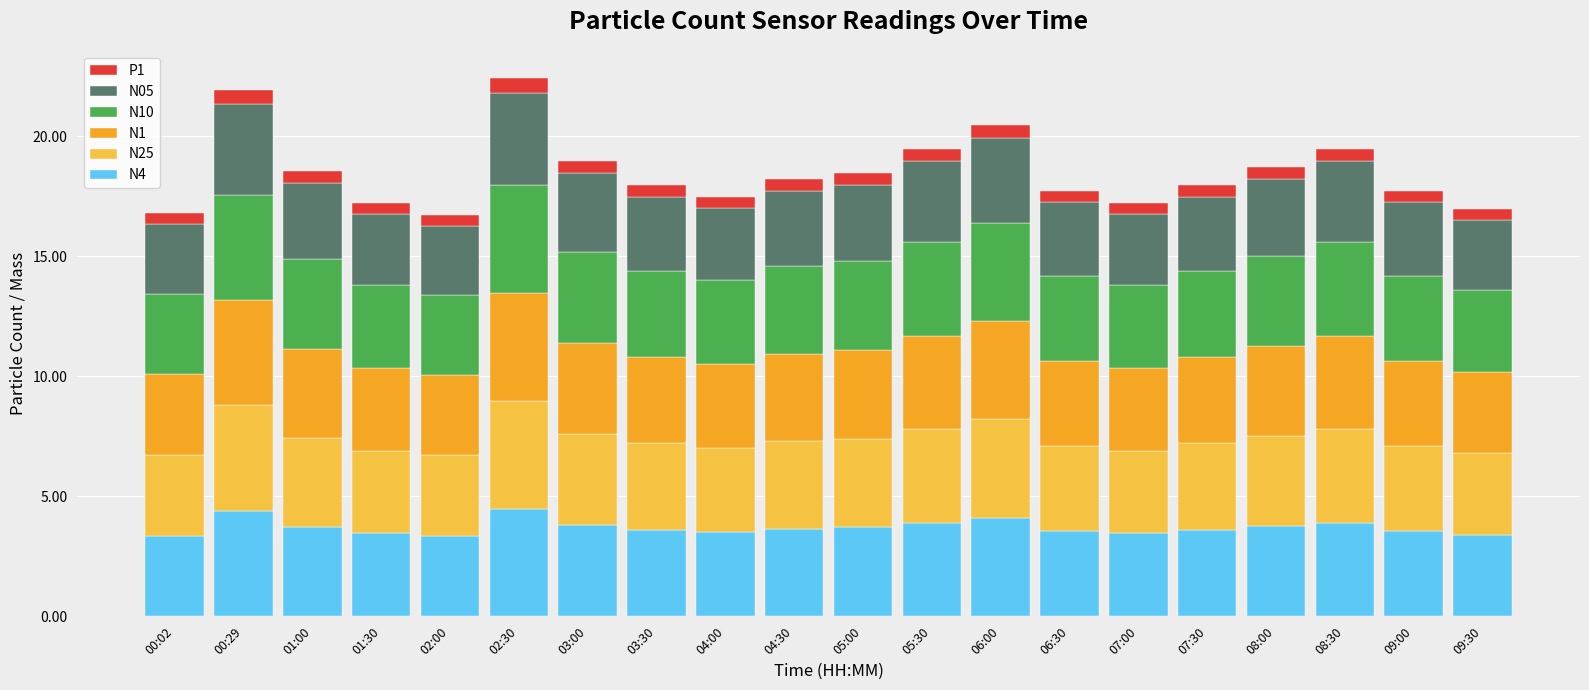

How many categories are shown in the chart?

20